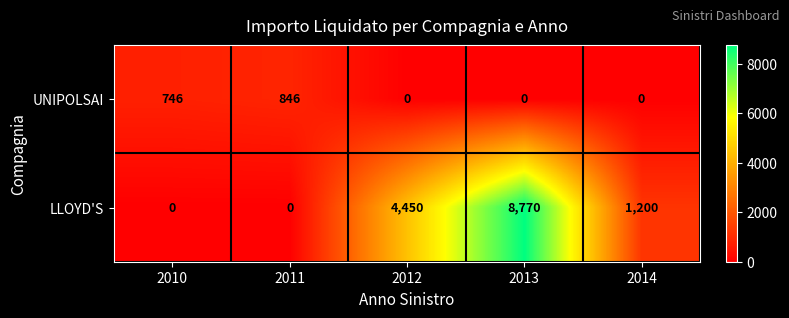

Is it true that LLOYD'S equals 4450 at 2012?

True